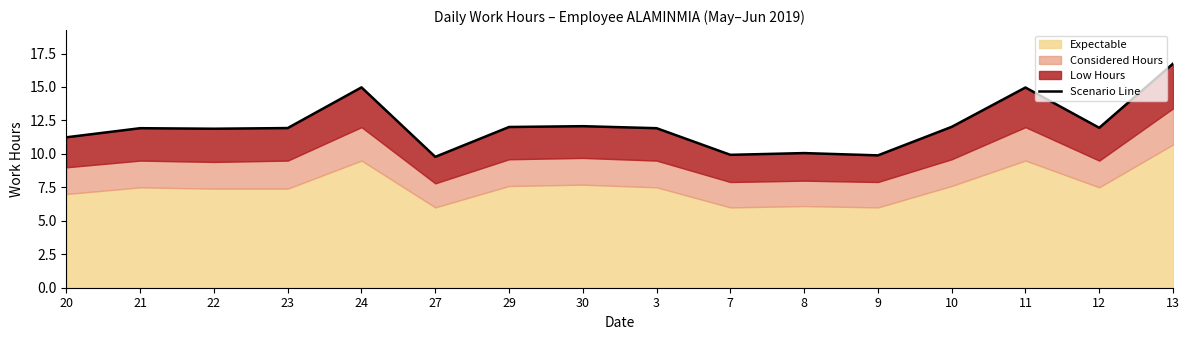

How many lines are shown in the chart?

1